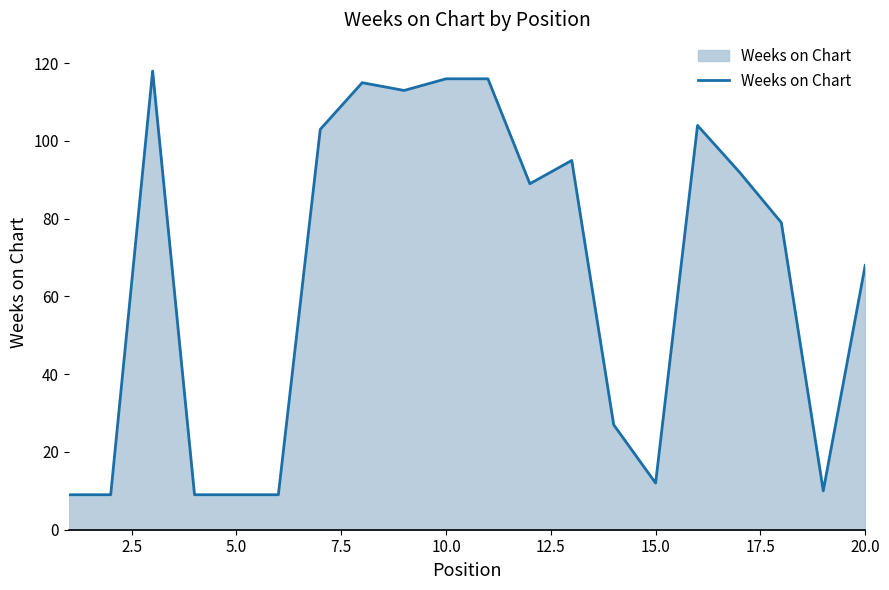

What is the greatest value displayed?

118